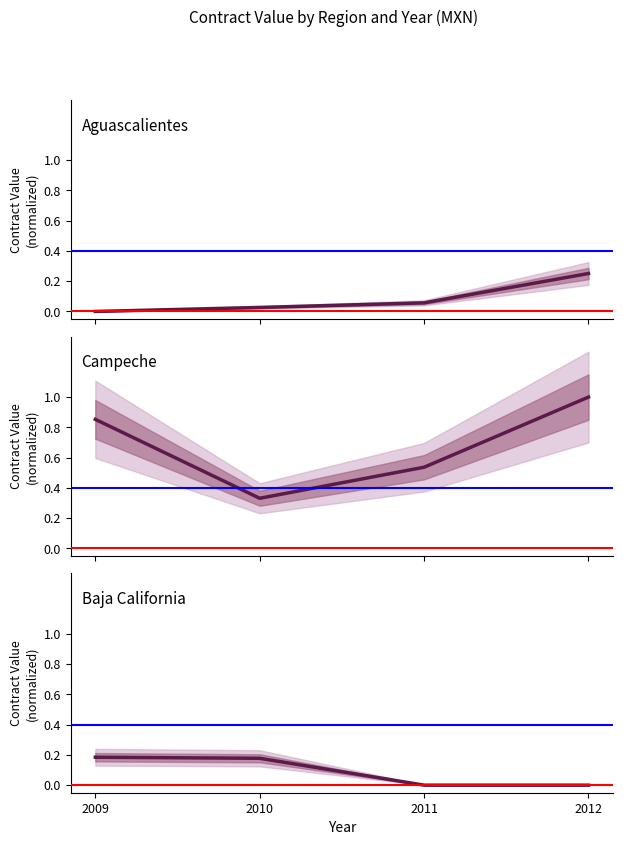

Between 2010 and 2012, which series saw the biggest shift?

Campeche